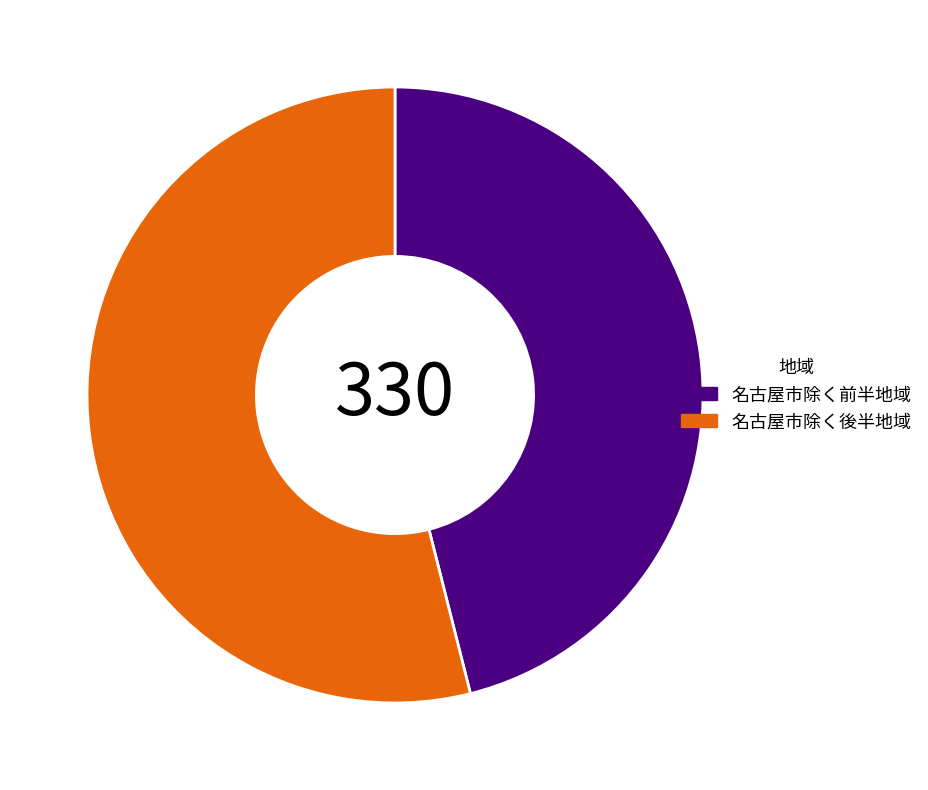

What is the smallest slice in the pie chart?

名古屋市除く前半地域